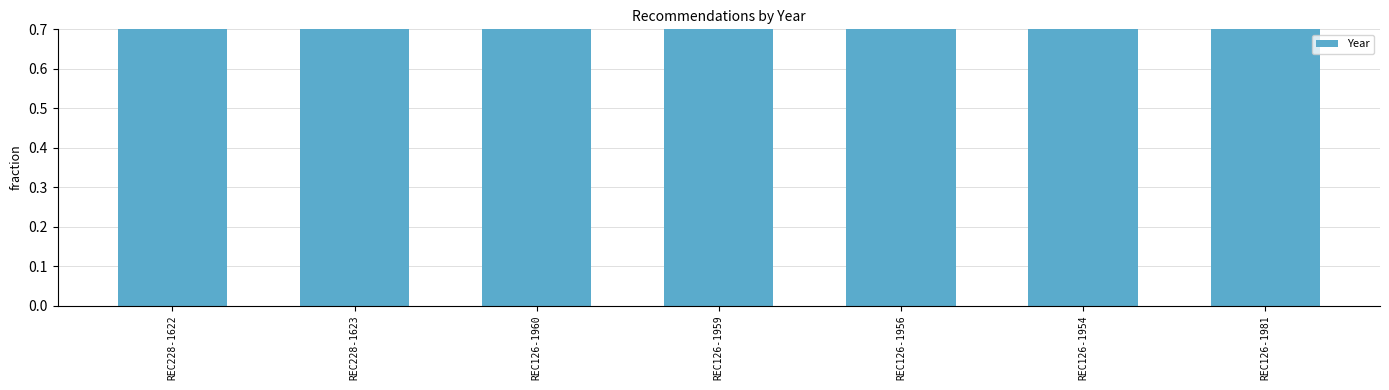

What is the label of the 5th bar from the right?

REC126-1960